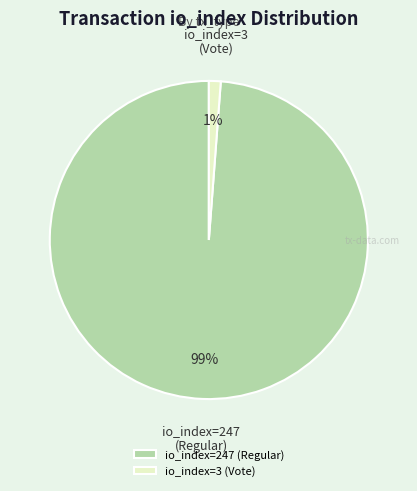

How many slices are in this pie chart?

2